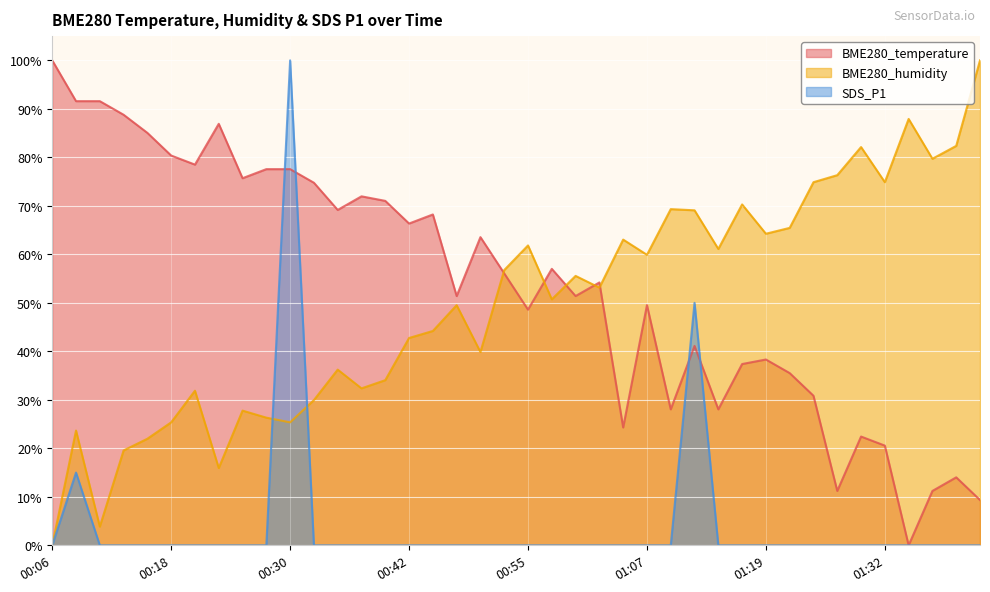

Between 01:02 and 00:18, which is larger?

00:18